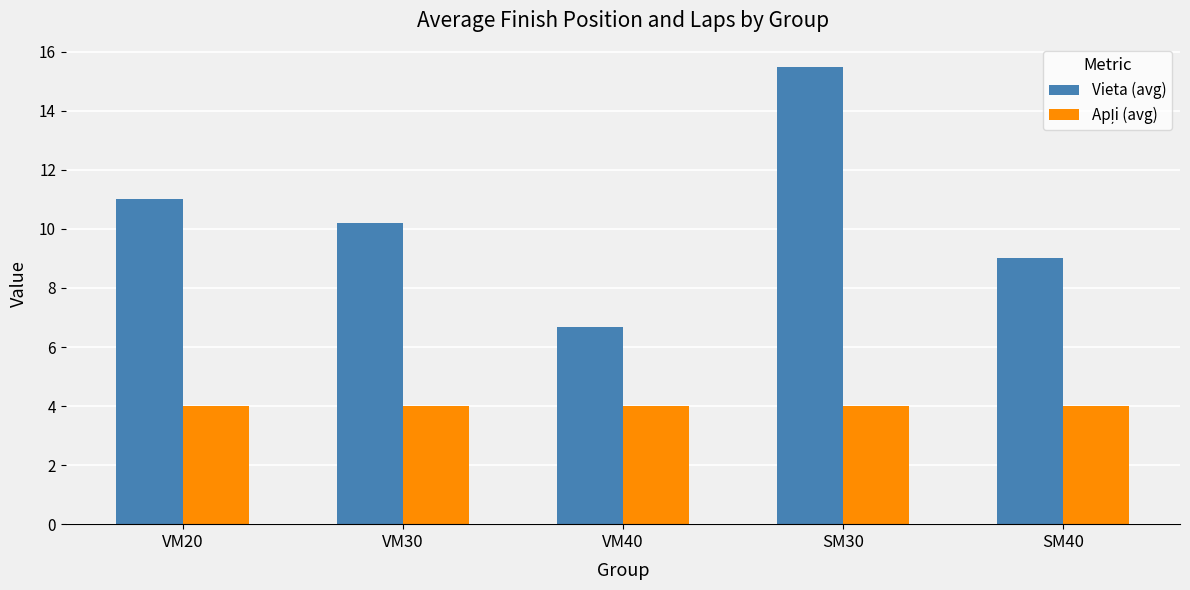

What position from the right is VM20?

5